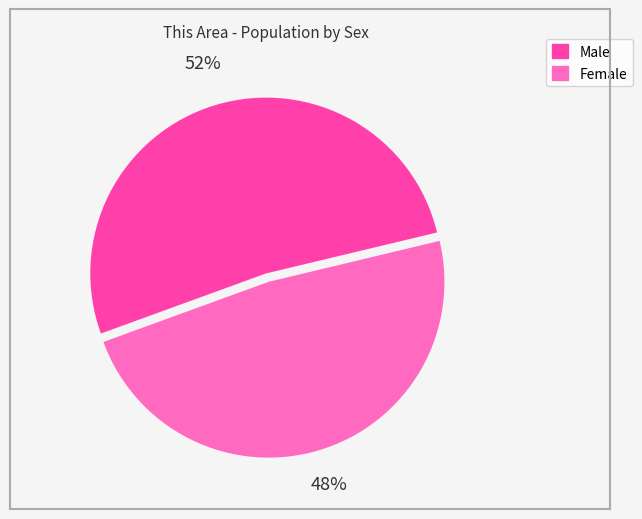

True or false: Female accounts for 43% of the total.

False